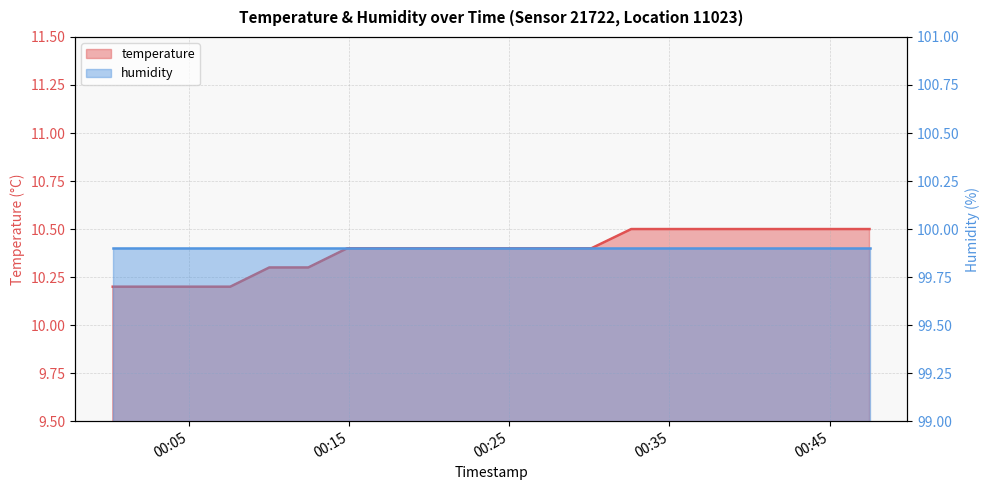

What is the label of the 20th point from the right?

2023-12-22T00:00:16